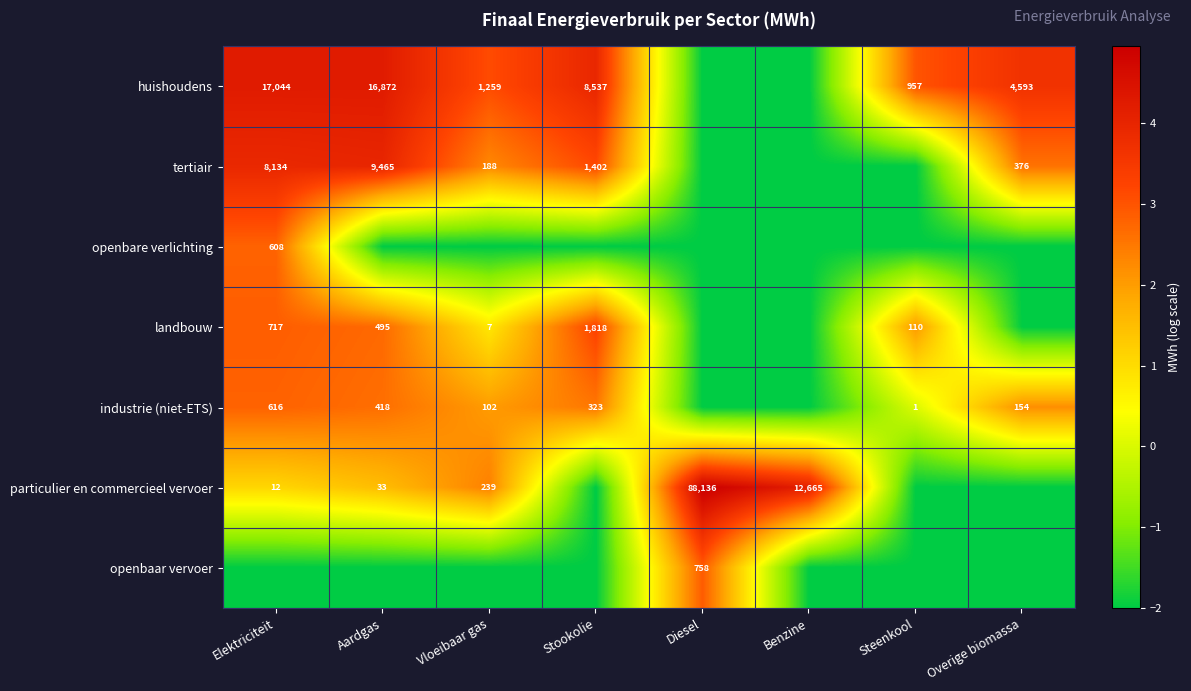

What is the difference between the particulier en commercieel vervoer values at Elektriciteit and Aardgas?

21